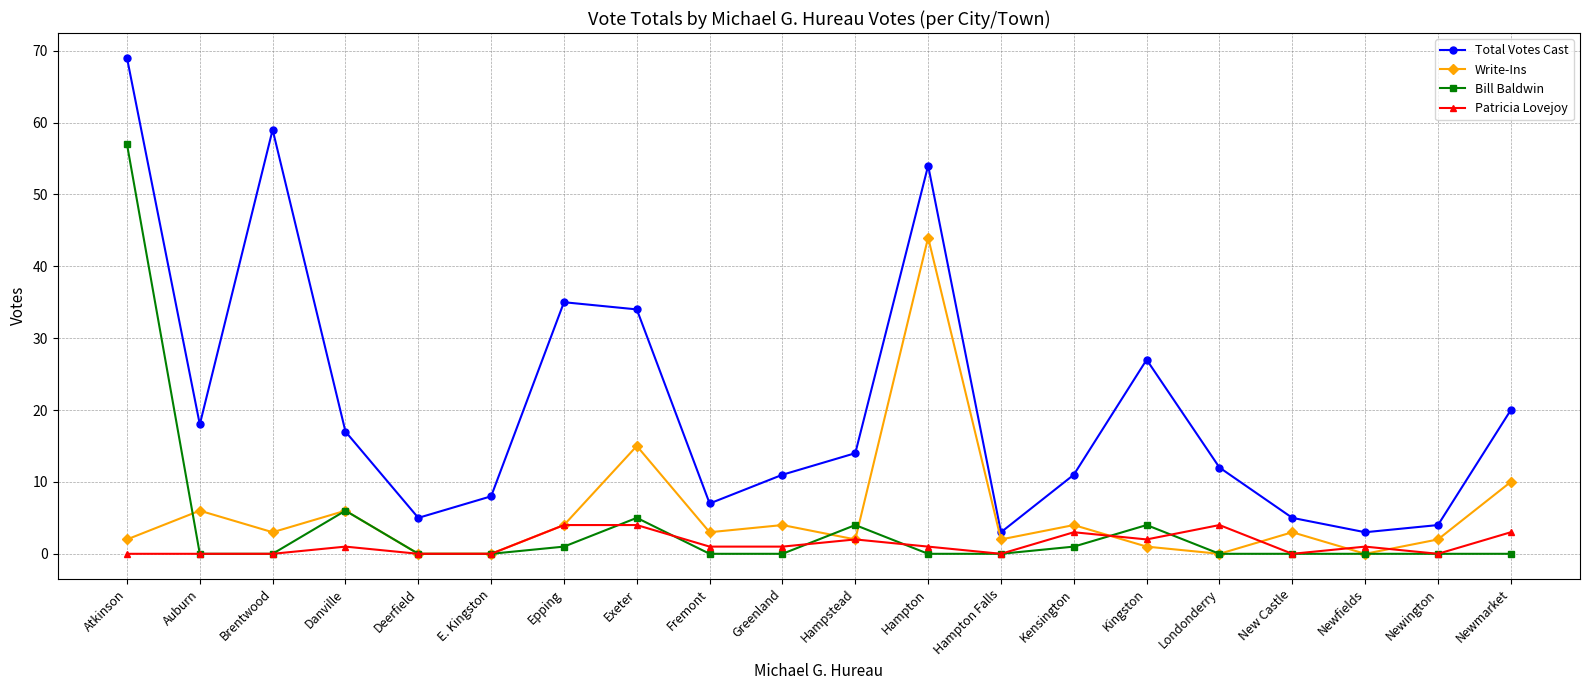

Reading left to right, transcribe all the data shown in this chart.

Total Votes Cast: Atkinson=69	Auburn=18	Brentwood=59	Danville=17	Deerfield=5	E. Kingston=8	Epping=35	Exeter=34	Fremont=7	Greenland=11	Hampstead=14	Hampton=54	Hampton Falls=3	Kensington=11	Kingston=27	Londonderry=12	New Castle=5	Newfields=3	Newington=4	Newmarket=20
Write-Ins: Atkinson=2	Auburn=6	Brentwood=3	Danville=6	Deerfield=0	E. Kingston=0	Epping=4	Exeter=15	Fremont=3	Greenland=4	Hampstead=2	Hampton=44	Hampton Falls=2	Kensington=4	Kingston=1	Londonderry=0	New Castle=3	Newfields=0	Newington=2	Newmarket=10
Bill Baldwin: Atkinson=57	Auburn=0	Brentwood=0	Danville=6	Deerfield=0	E. Kingston=0	Epping=1	Exeter=5	Fremont=0	Greenland=0	Hampstead=4	Hampton=0	Hampton Falls=0	Kensington=1	Kingston=4	Londonderry=0	New Castle=0	Newfields=0	Newington=0	Newmarket=0
Patricia Lovejoy: Atkinson=0	Auburn=0	Brentwood=0	Danville=1	Deerfield=0	E. Kingston=0	Epping=4	Exeter=4	Fremont=1	Greenland=1	Hampstead=2	Hampton=1	Hampton Falls=0	Kensington=3	Kingston=2	Londonderry=4	New Castle=0	Newfields=1	Newington=0	Newmarket=3